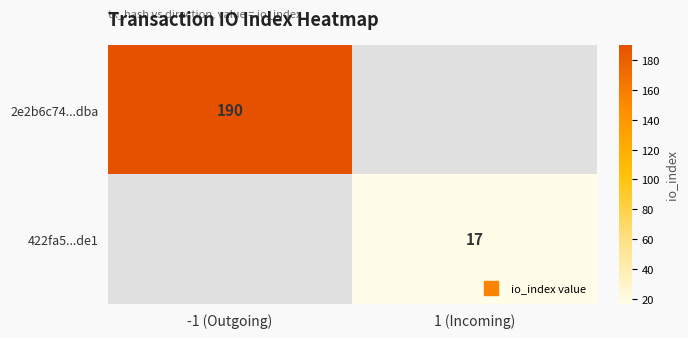

The value of 2e2b6c74...dba at -1 (Outgoing) is 330.3. True or false?

False